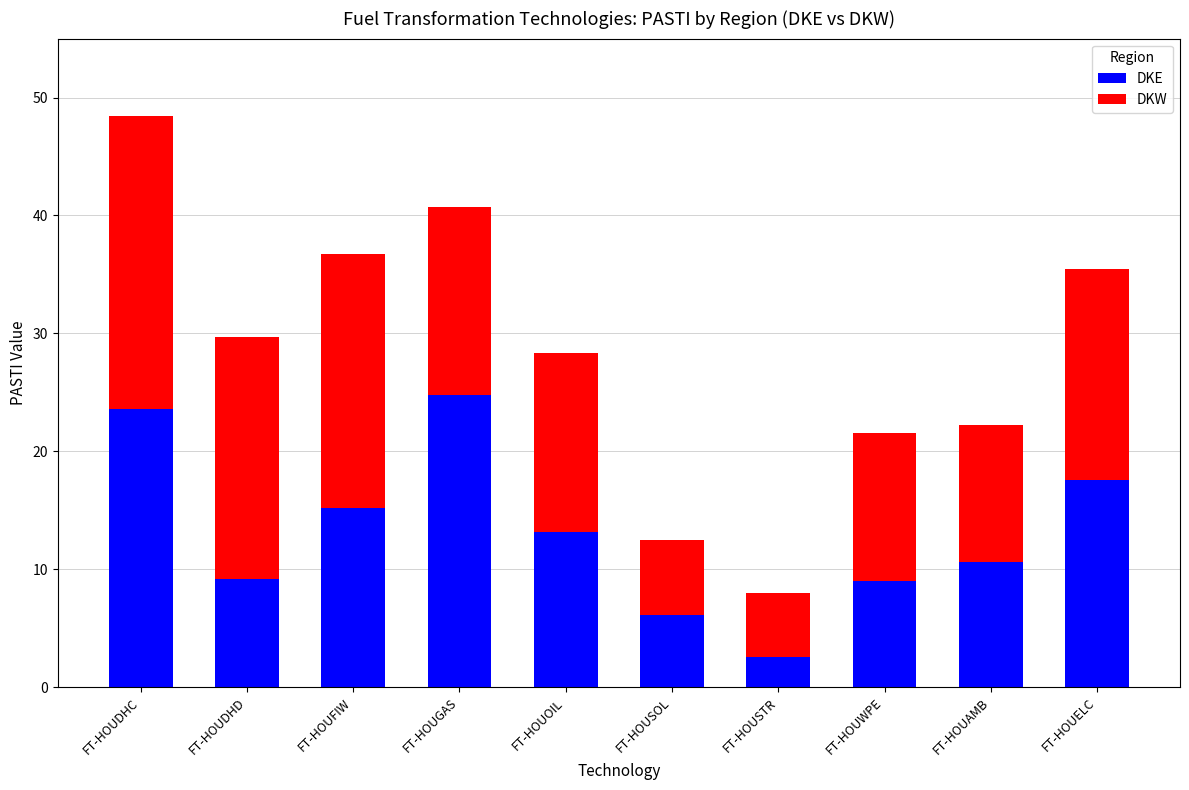

How many bars are there in total?

10